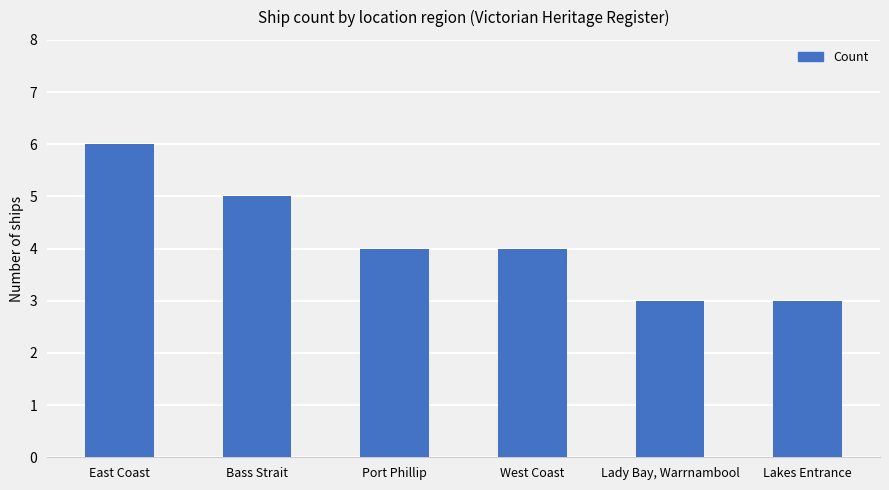

How many bars are there in total?

6